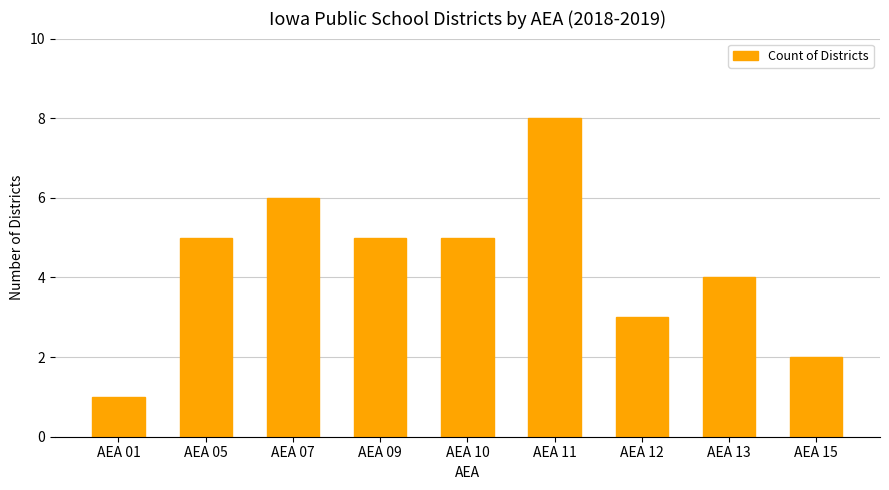

How many values are between 3 and 5?

5